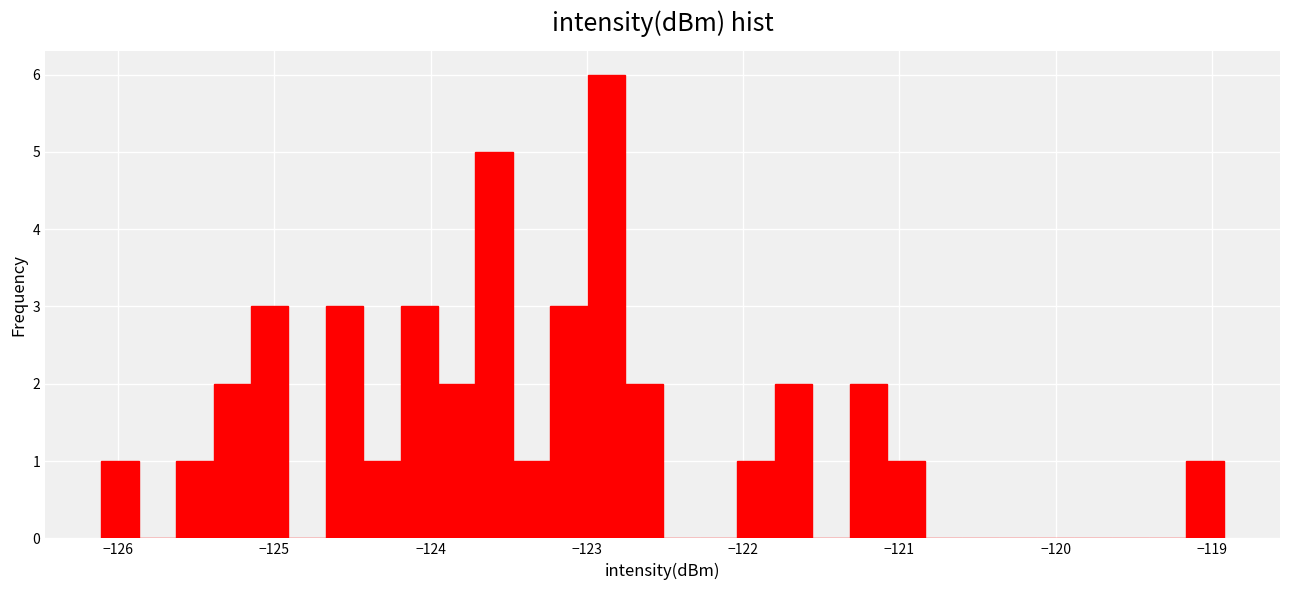

Around what value on the x-axis is the tallest bar? Give the approximate position of its centre, as read against the axis.

-122.9